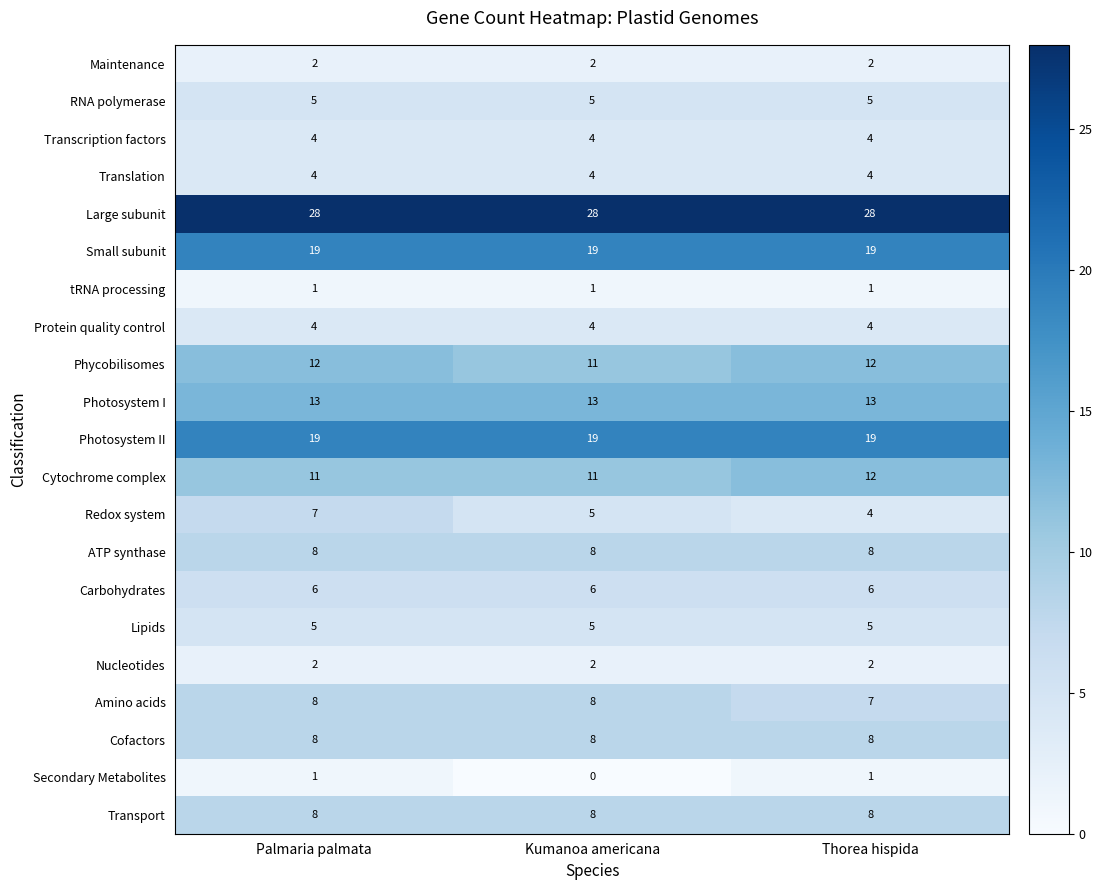

What is the lowest value of the Photosystem II series?

19